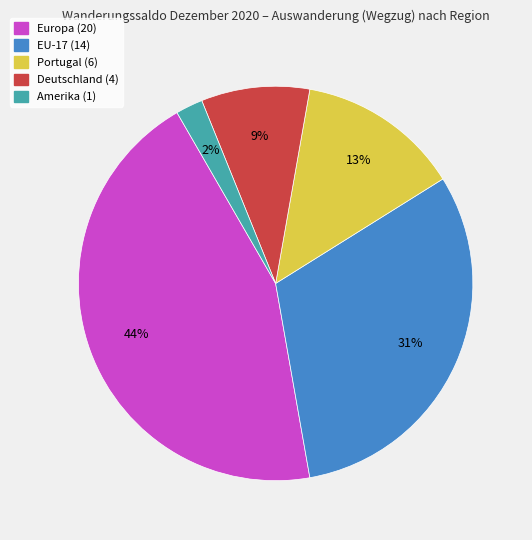

Do Amerika and Europa together represent more than half of the pie?

No